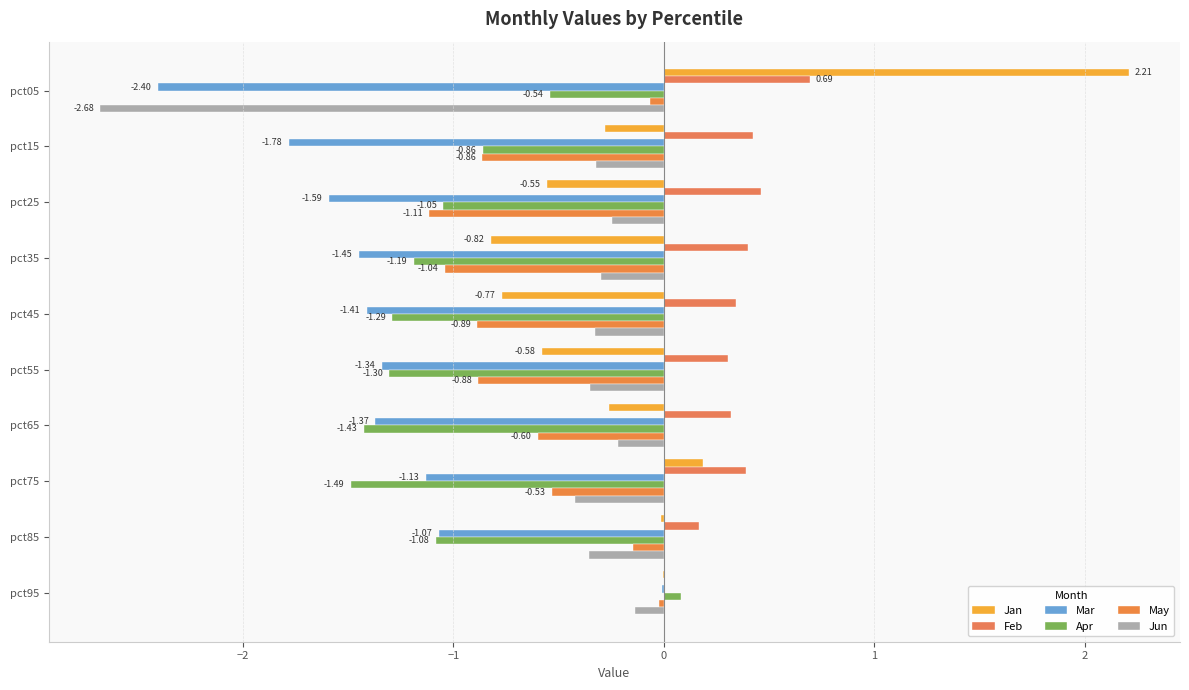

How many distinct data groups are displayed?

6